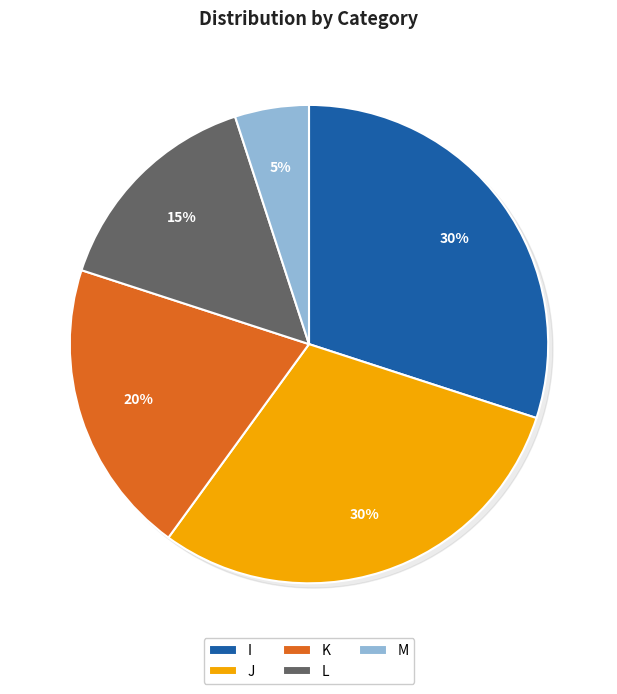

The J slice represents 43% of the pie. True or false?

False